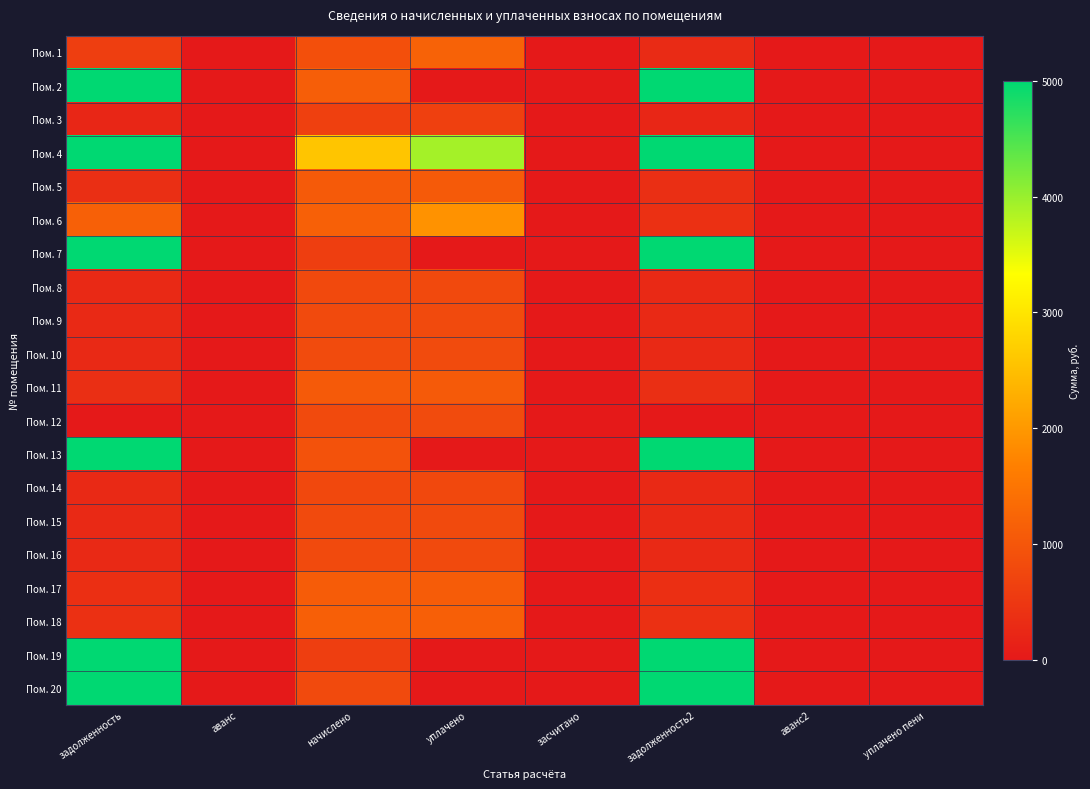

Reading left to right, list all the values displayed in this chart.

Пом. 1: задолженность=597.3	аванс=0.0	начислено=896.0	уплачено=1194.6	засчитано=0.0	задолженность2=298.7	аванс2=0.0	уплачено пени=0.0
Пом. 2: задолженность=5000.0	аванс=0.0	начислено=1124.3	уплачено=0.0	засчитано=0.0	задолженность2=5000.0	аванс2=0.0	уплачено пени=0.0
Пом. 3: задолженность=214.5	аванс=0.0	начислено=643.4	уплачено=643.6	засчитано=0.0	задолженность2=214.3	аванс2=0.0	уплачено пени=0.0
Пом. 4: задолженность=5000.0	аванс=0.0	начислено=2580.3	уплачено=3921.6	засчитано=0.0	задолженность2=5000.0	аванс2=0.0	уплачено пени=0.0
Пом. 5: задолженность=357.6	аванс=0.0	начислено=1073.8	уплачено=1073.5	засчитано=0.0	задолженность2=357.9	аванс2=0.0	уплачено пени=0.0
Пом. 6: задолженность=1154.3	аванс=0.0	начислено=1152.9	уплачено=1921.5	засчитано=0.0	задолженность2=384.3	аванс2=0.0	уплачено пени=4.0
Пом. 7: задолженность=5000.0	аванс=0.0	начислено=603.9	уплачено=0.0	засчитано=0.0	задолженность2=5000.0	аванс2=0.0	уплачено пени=0.0
Пом. 8: задолженность=261.7	аванс=0.0	начислено=790.6	уплачено=788.9	засчитано=0.0	задолженность2=263.4	аванс2=0.0	уплачено пени=0.0
Пом. 9: задолженность=268.6	аванс=0.0	начислено=805.9	уплачено=805.9	засчитано=0.0	задолженность2=268.6	аванс2=0.0	уплачено пени=0.0
Пом. 10: задолженность=271.6	аванс=0.0	начислено=814.7	уплачено=814.7	засчитано=0.0	задолженность2=271.6	аванс2=0.0	уплачено пени=0.0
Пом. 11: задолженность=356.5	аванс=0.0	начислено=1069.4	уплачено=1069.4	засчитано=0.0	задолженность2=356.5	аванс2=0.0	уплачено пени=0.0
Пом. 12: задолженность=0.0	аванс=0.1	начислено=810.3	уплачено=811.0	засчитано=0.0	задолженность2=0.0	аванс2=0.8	уплачено пени=0.0
Пом. 13: задолженность=5000.0	аванс=0.0	начислено=944.3	уплачено=0.0	засчитано=0.0	задолженность2=5000.0	аванс2=0.0	уплачено пени=0.0
Пом. 14: задолженность=259.6	аванс=0.0	начислено=779.6	уплачено=779.4	засчитано=0.0	задолженность2=259.7	аванс2=0.0	уплачено пени=0.0
Пом. 15: задолженность=264.2	аванс=0.0	начислено=792.8	уплачено=792.8	засчитано=0.0	задолженность2=264.2	аванс2=0.0	уплачено пени=0.0
Пом. 16: задолженность=265.7	аванс=0.0	начислено=797.2	уплачено=797.2	засчитано=0.0	задолженность2=265.7	аванс2=0.0	уплачено пени=0.0
Пом. 17: задолженность=366.7	аванс=0.0	начислено=1100.2	уплачено=1100.2	засчитано=0.0	задолженность2=366.7	аванс2=0.0	уплачено пени=0.0
Пом. 18: задолженность=383.6	аванс=0.0	начислено=1150.7	уплачено=1150.7	засчитано=0.0	задолженность2=383.6	аванс2=0.0	уплачено пени=0.0
Пом. 19: задолженность=5000.0	аванс=0.0	начислено=597.3	уплачено=0.0	засчитано=0.0	задолженность2=5000.0	аванс2=0.0	уплачено пени=0.0
Пом. 20: задолженность=5000.0	аванс=0.0	начислено=794.9	уплачено=0.0	засчитано=0.0	задолженность2=5000.0	аванс2=0.0	уплачено пени=0.0